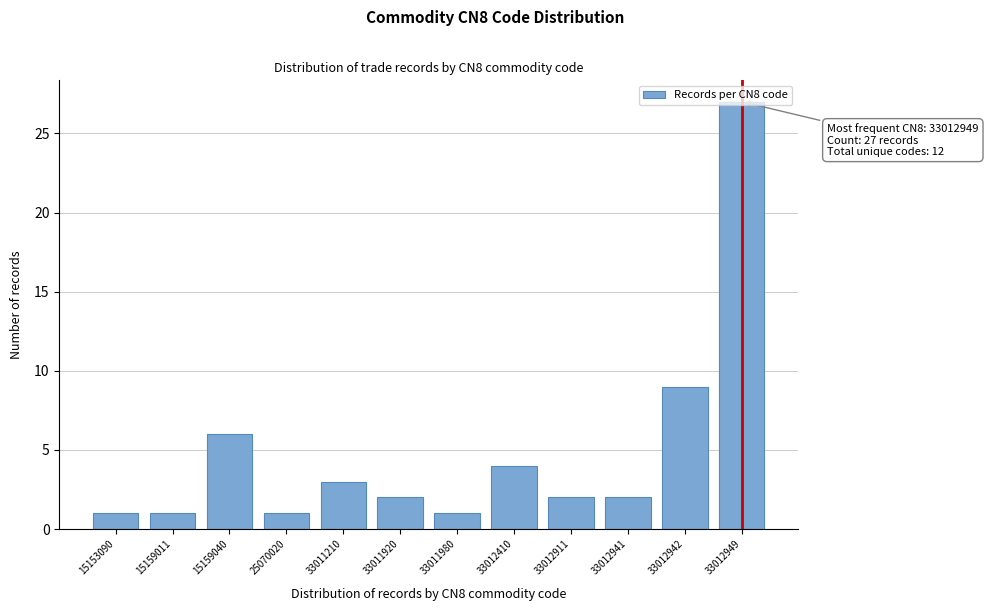

What is the value of the 11th bar from the left?

9